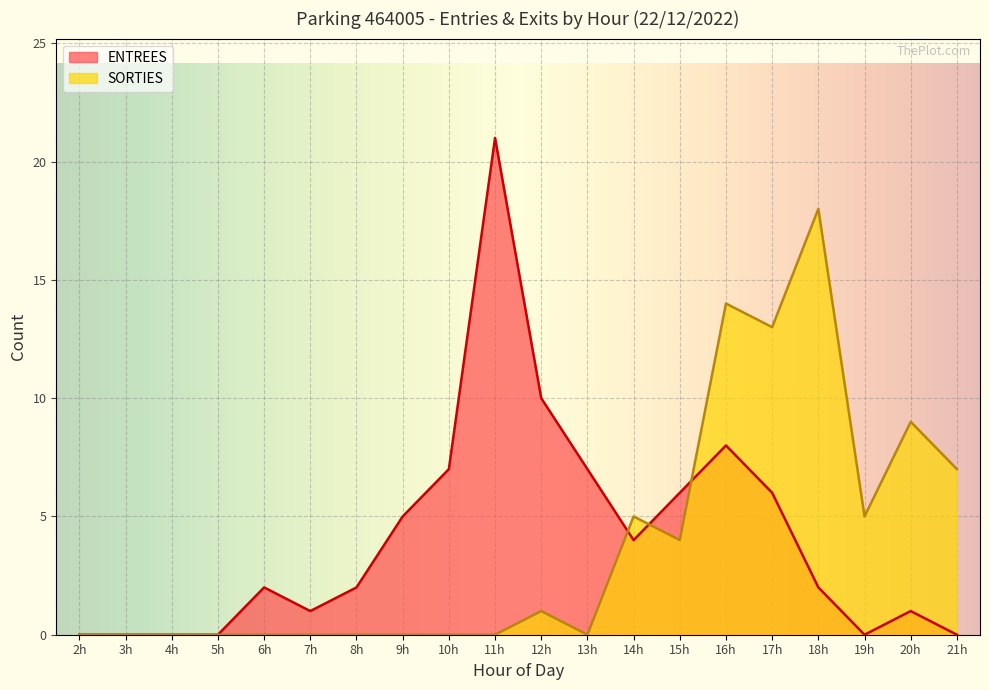

Is it true that ENTREES equals 30 at 11h?

False